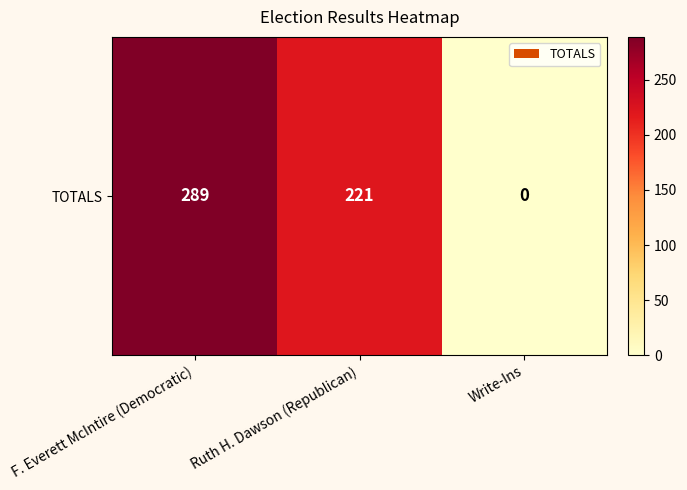

List the labels in order of value, smallest first.

Write-Ins, Ruth H. Dawson (Republican), F. Everett McIntire (Democratic)